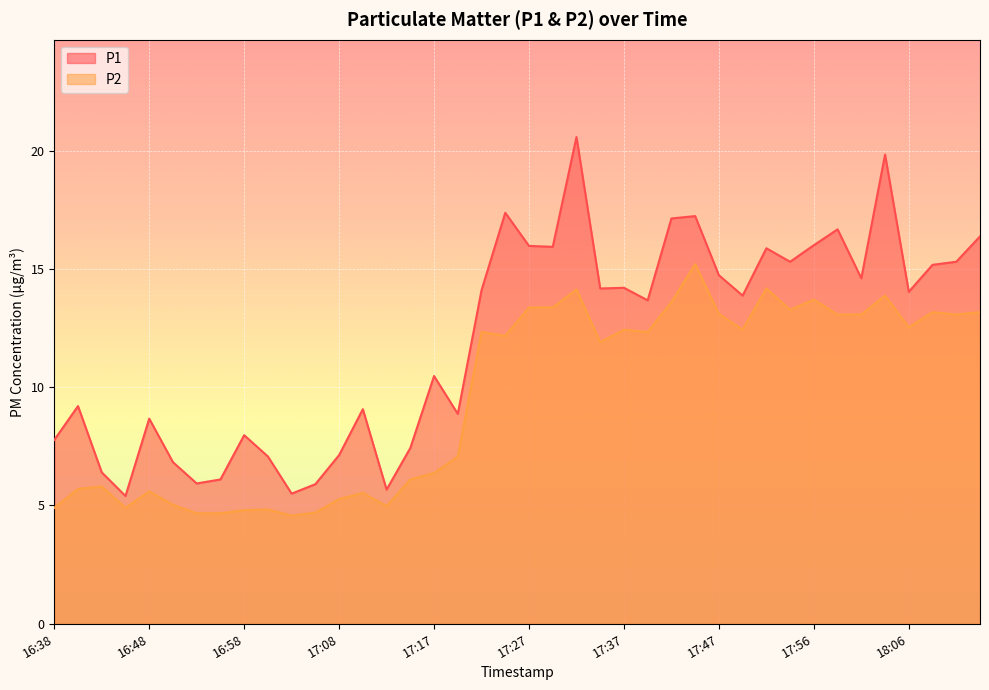

What is the maximum value for P2?

15.2